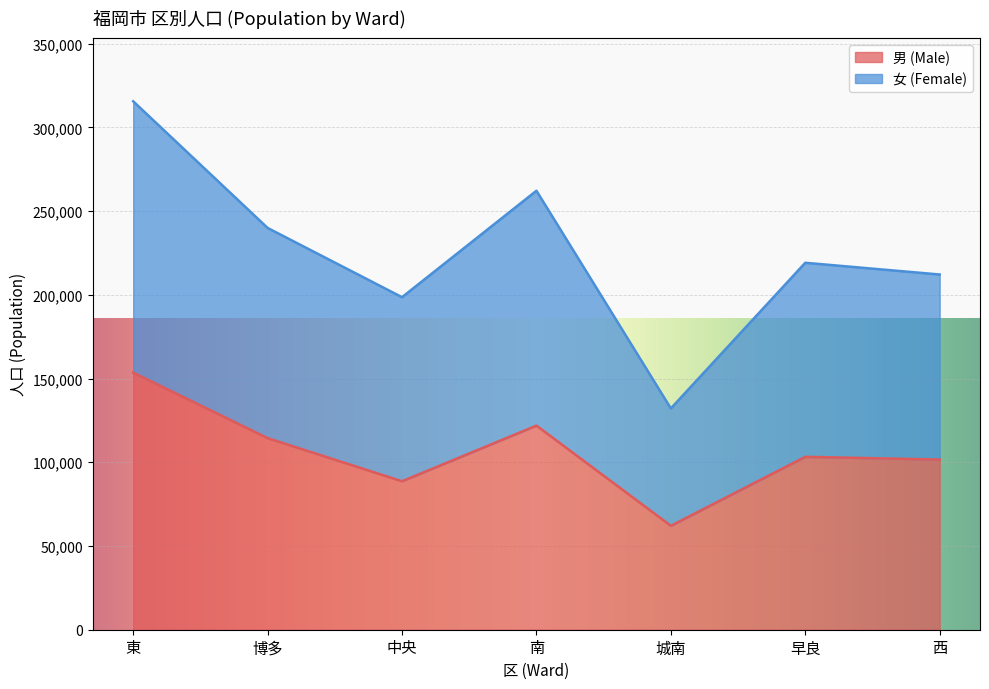

Rank the series by their average value, from lowest to highest.

男 (Male), 女 (Female)